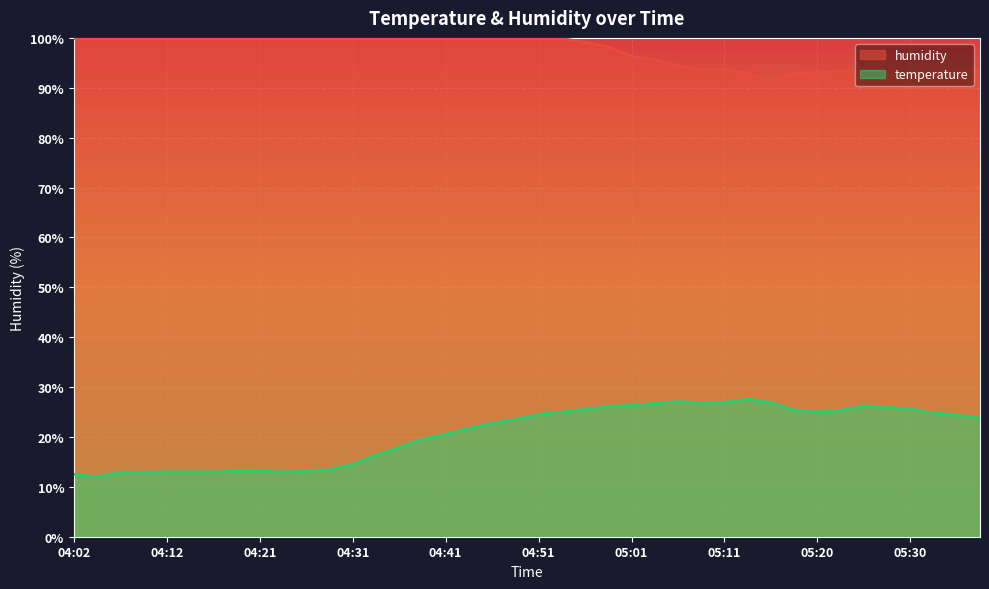

Between 04:04 and 04:41, which series saw the biggest shift?

temperature